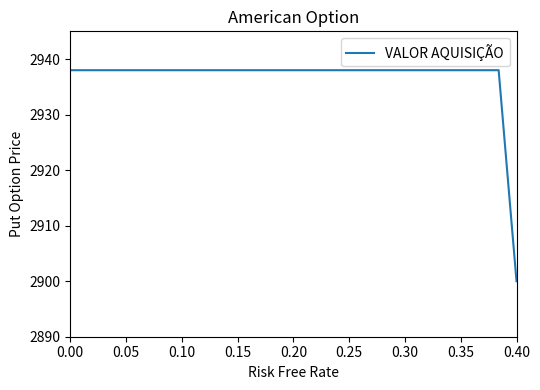

What is the greatest value displayed?

2938